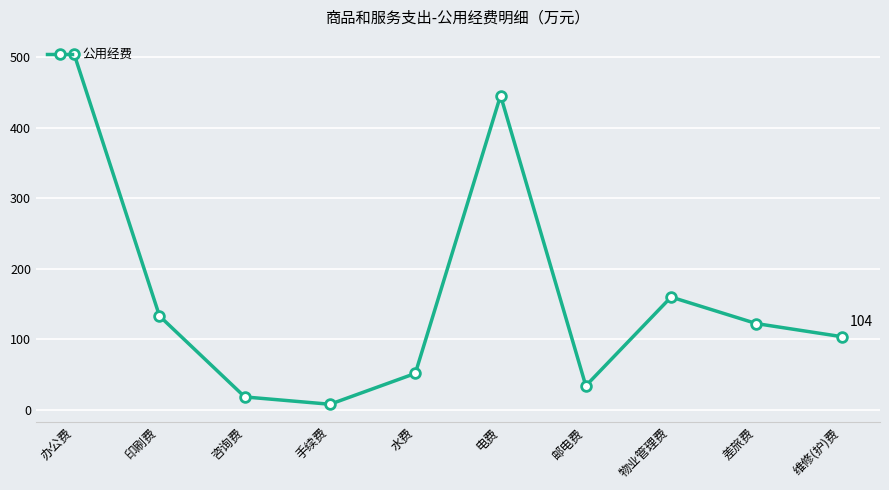

What position from the right is 邮电费?

4